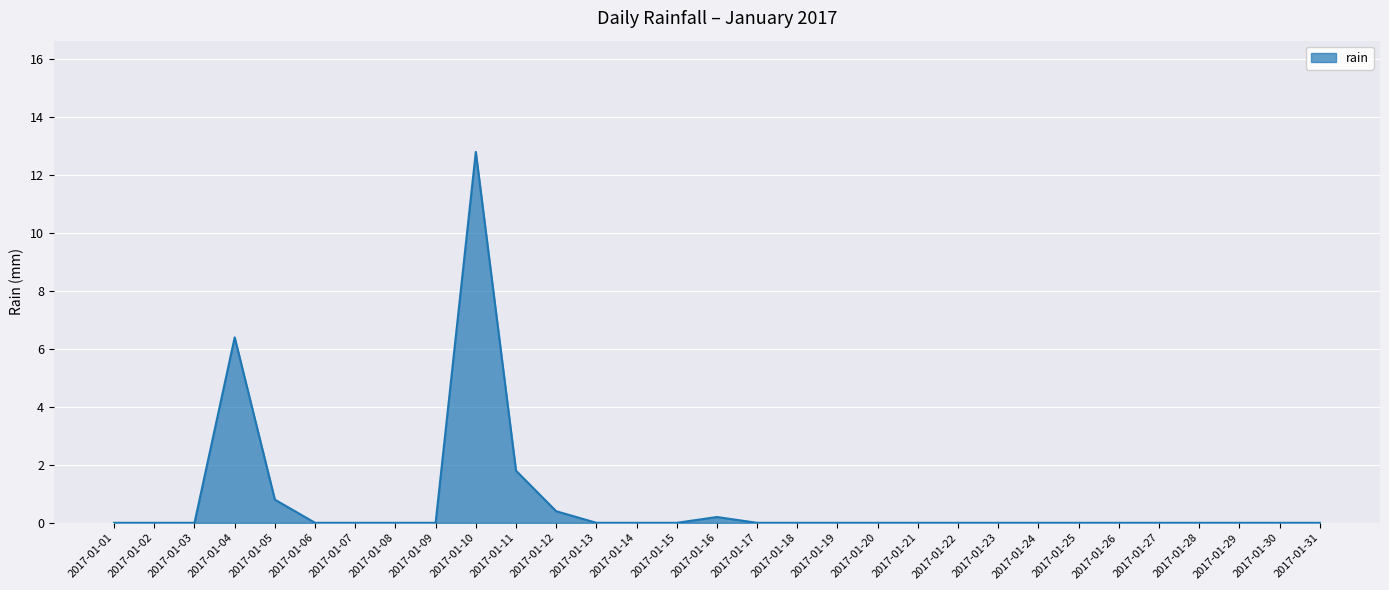

Which label corresponds to the largest value in the chart?

2017-01-10